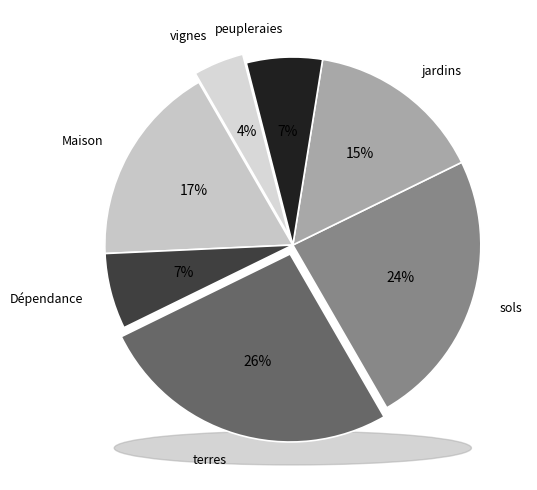

To the nearest percent, what portion does terres represent?

26%